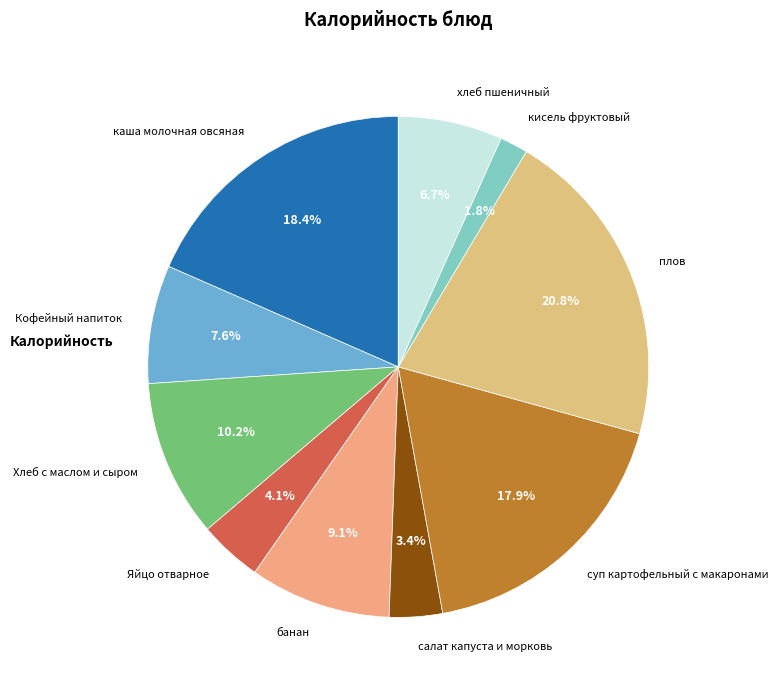

To the nearest percent, what is the average slice percentage?

10%